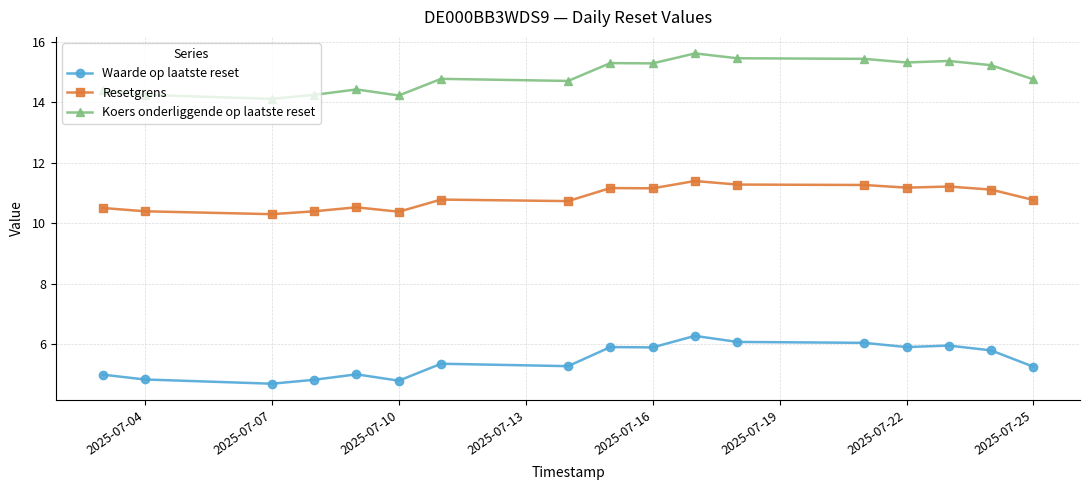

Is this an area chart (filled region under the line)?

No